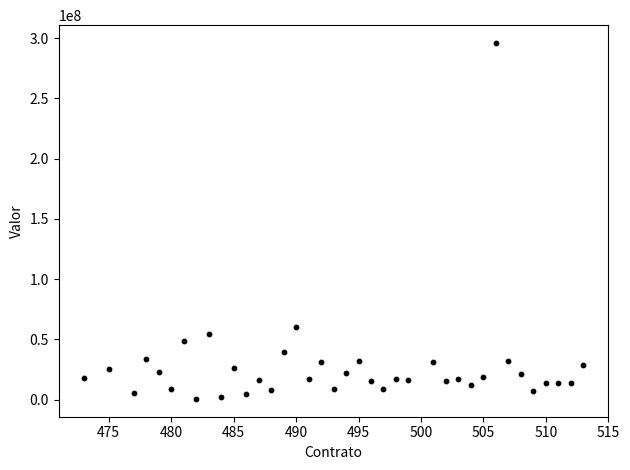

What is the range of X values (max minus min)?

40